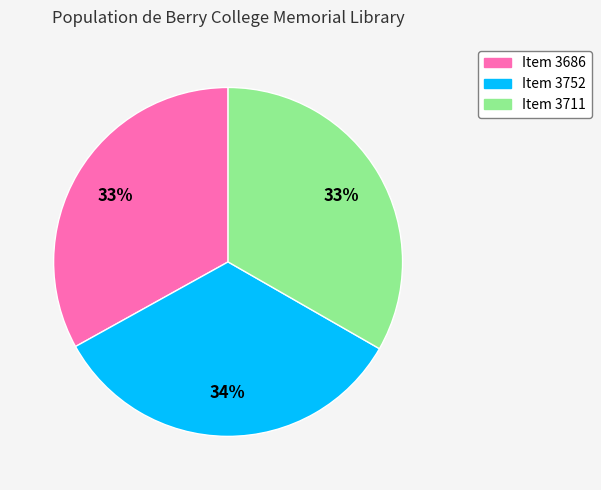

To the nearest percent, what is the average slice percentage?

33%